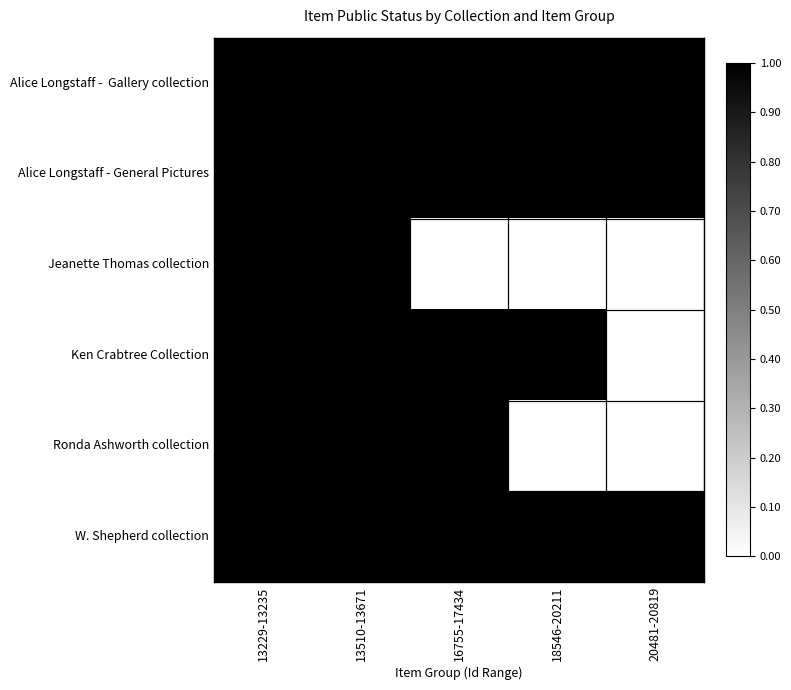

How many data points does each series have?

5